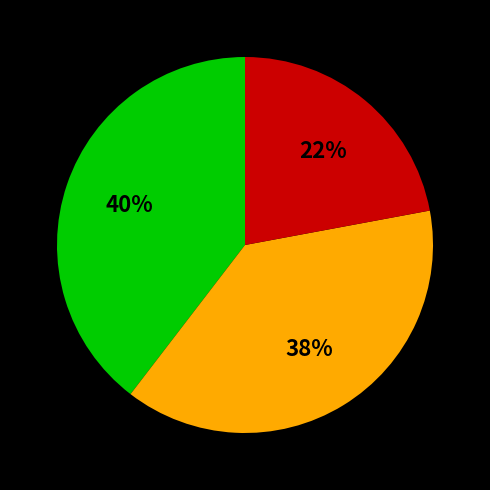

Is there a majority slice in this chart?

No